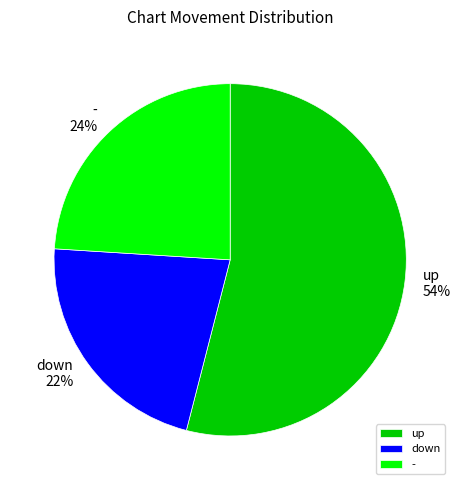

What is the smallest slice in the pie chart?

down